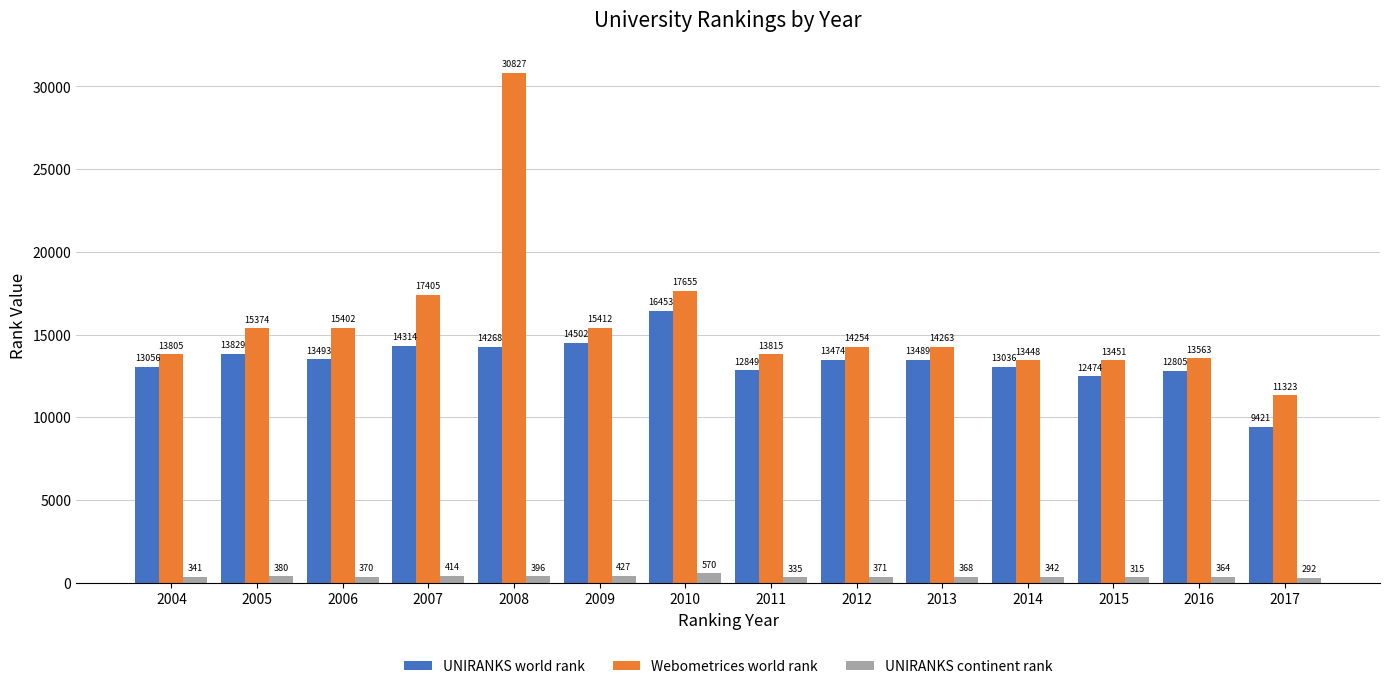

What value does the UNIRANKS world rank series have at 2009, to the nearest 100?

14500